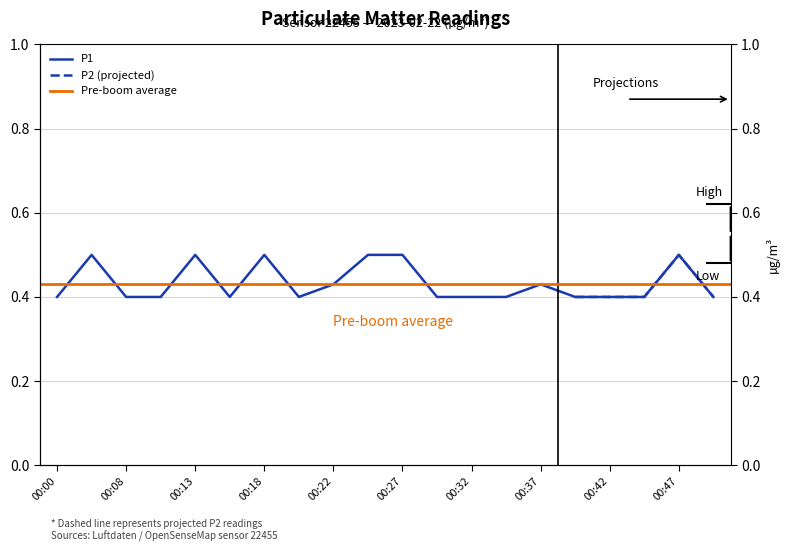

How many values are between 0 and 1?

20